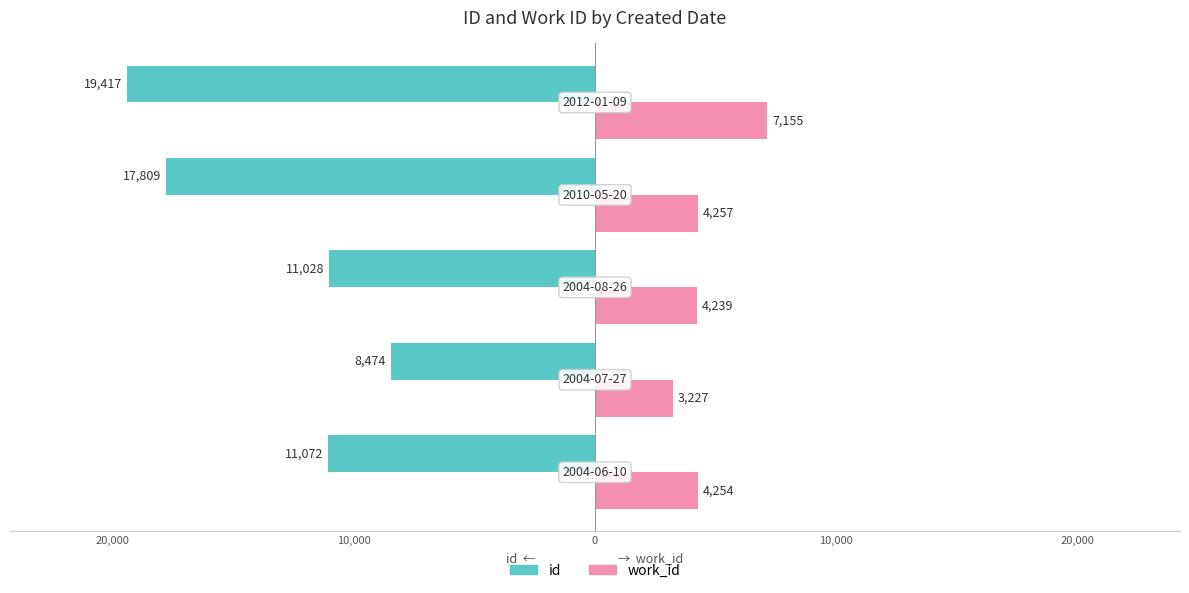

What are all the series names shown in the legend?

id, work_id